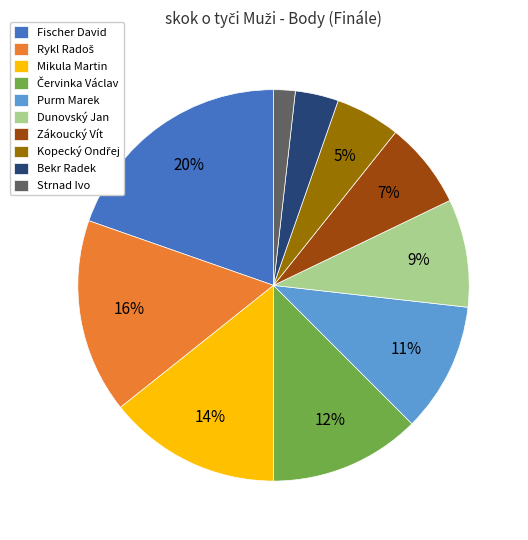

True or false: Bekr Radek accounts for 4% of the total.

True